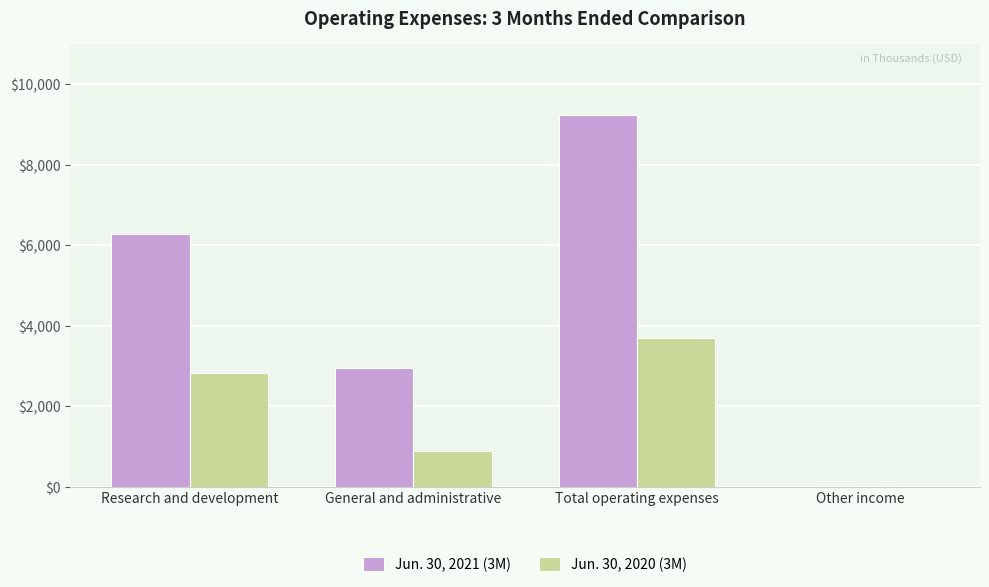

At which category is the sum across all series the highest?

Total operating expenses